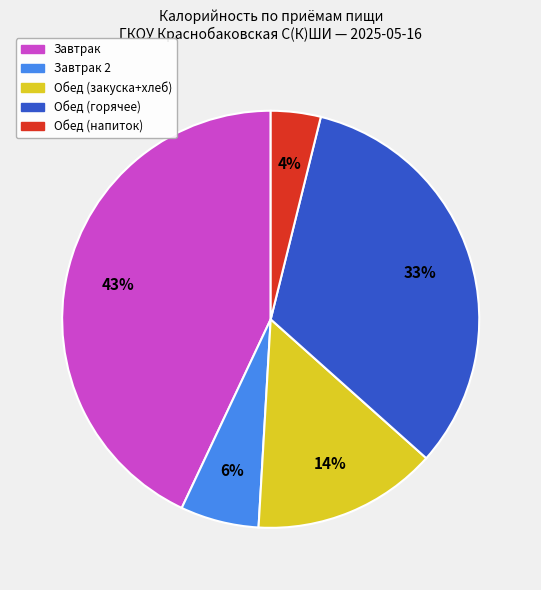

To the nearest percent, what is the average slice percentage?

20%